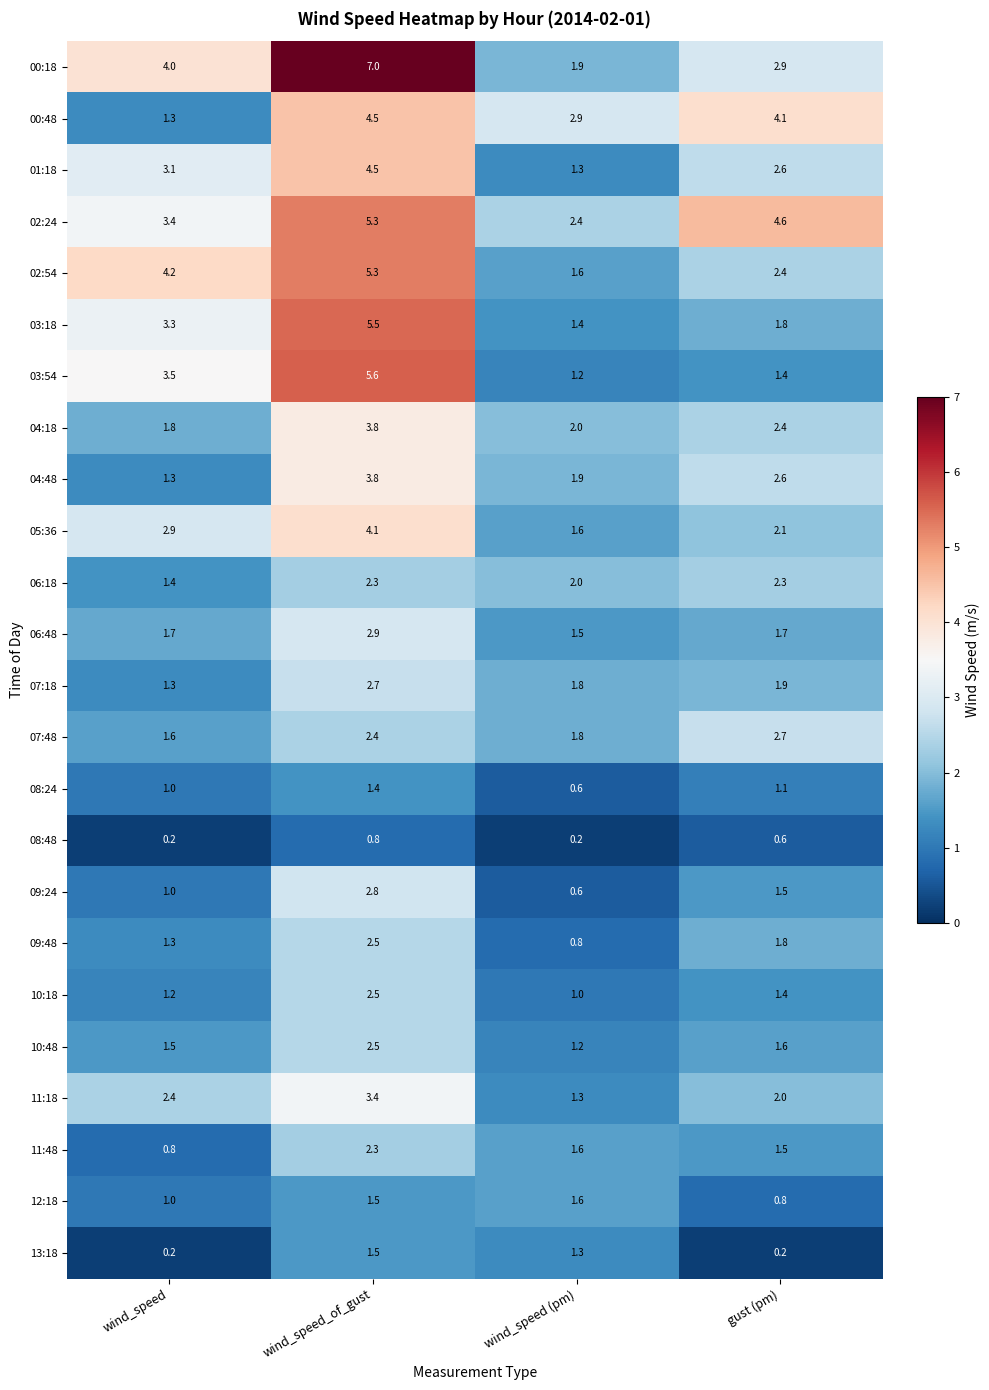

What is the smallest value displayed?

0.2